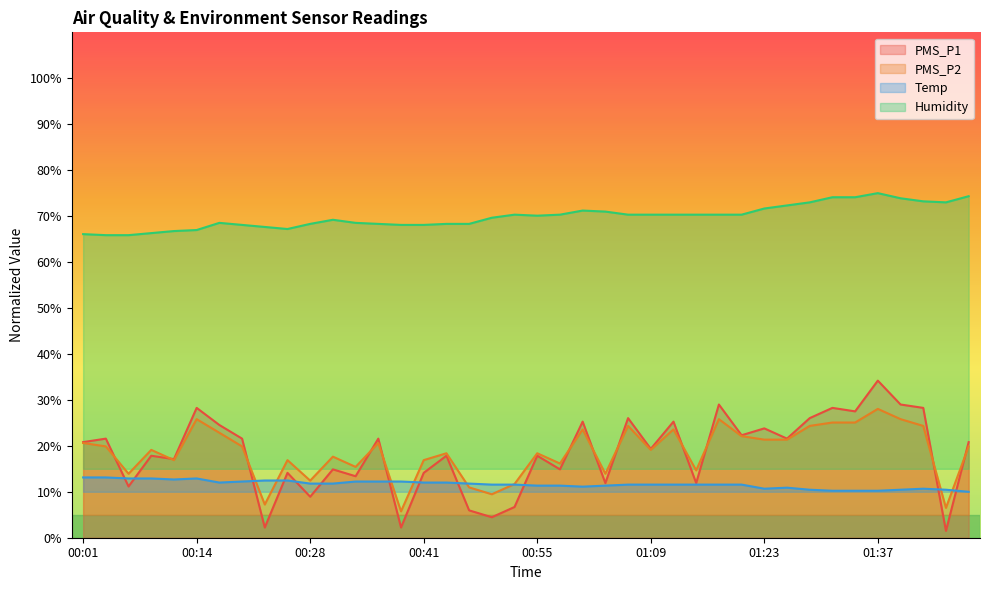

Rank the series by their maximum value, from lowest to highest.

Temp, PMS_P2, PMS_P1, Humidity